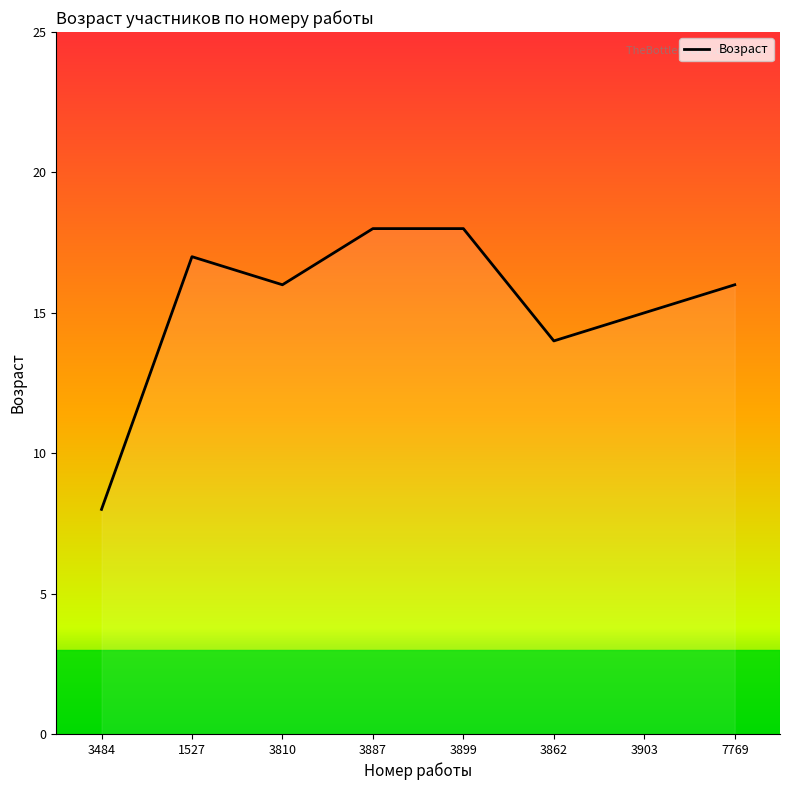

True or false: the data shows 25 at 3862.

False